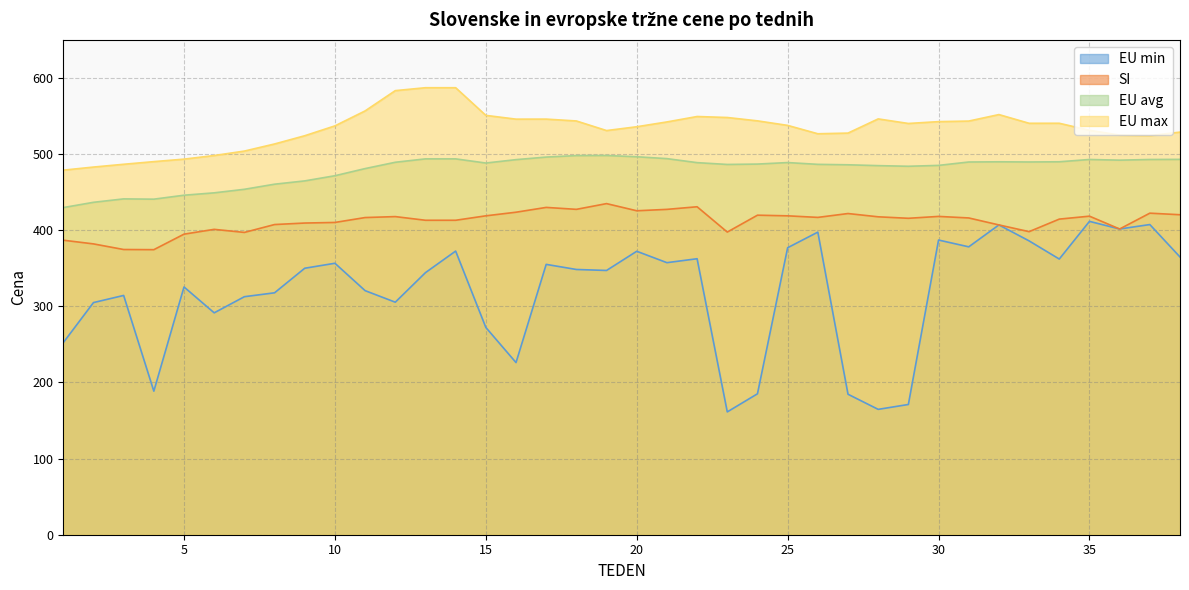

How many data points in SI are less than 416?

18